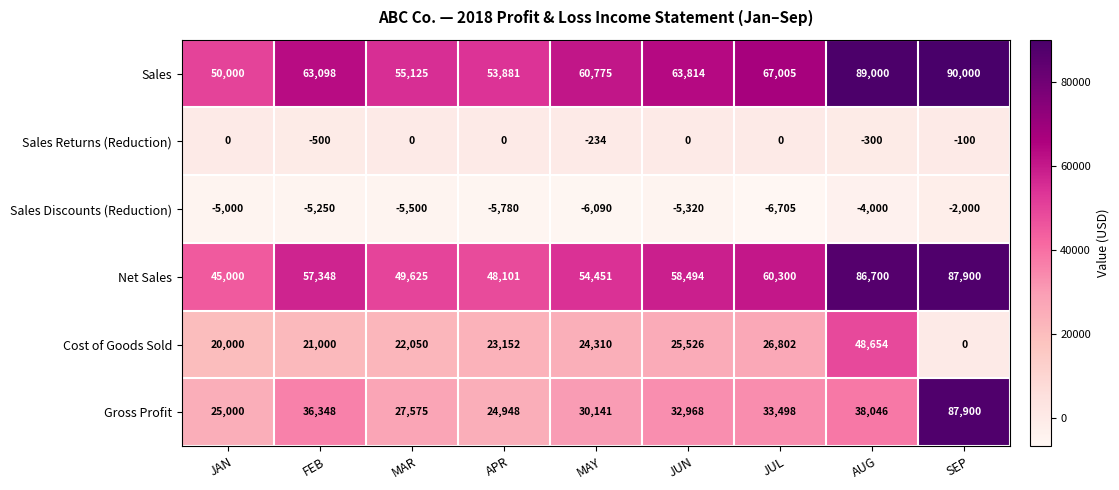

What is the sum of the Cost of Goods Sold values at FEB and MAY?

45310